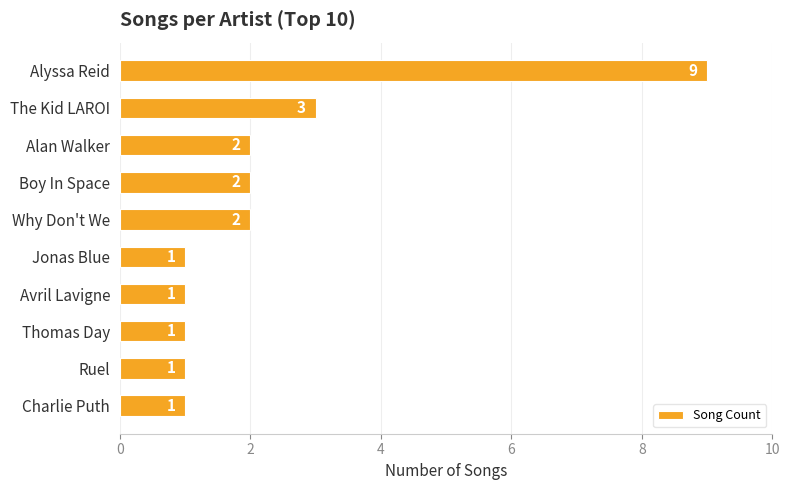

What is the label of the 7th bar from the bottom?

Boy In Space